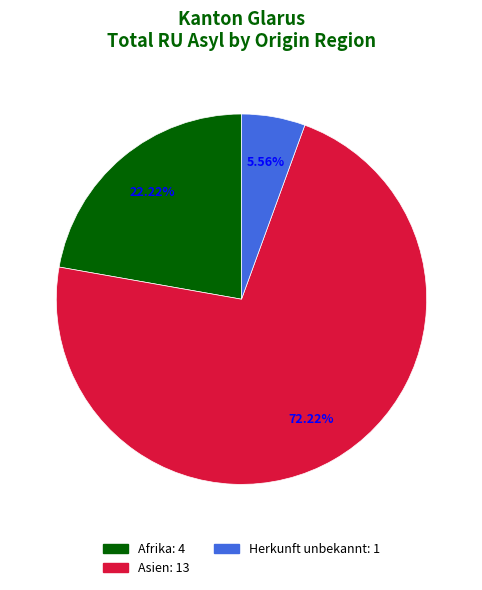

How many segments does this pie chart have?

3